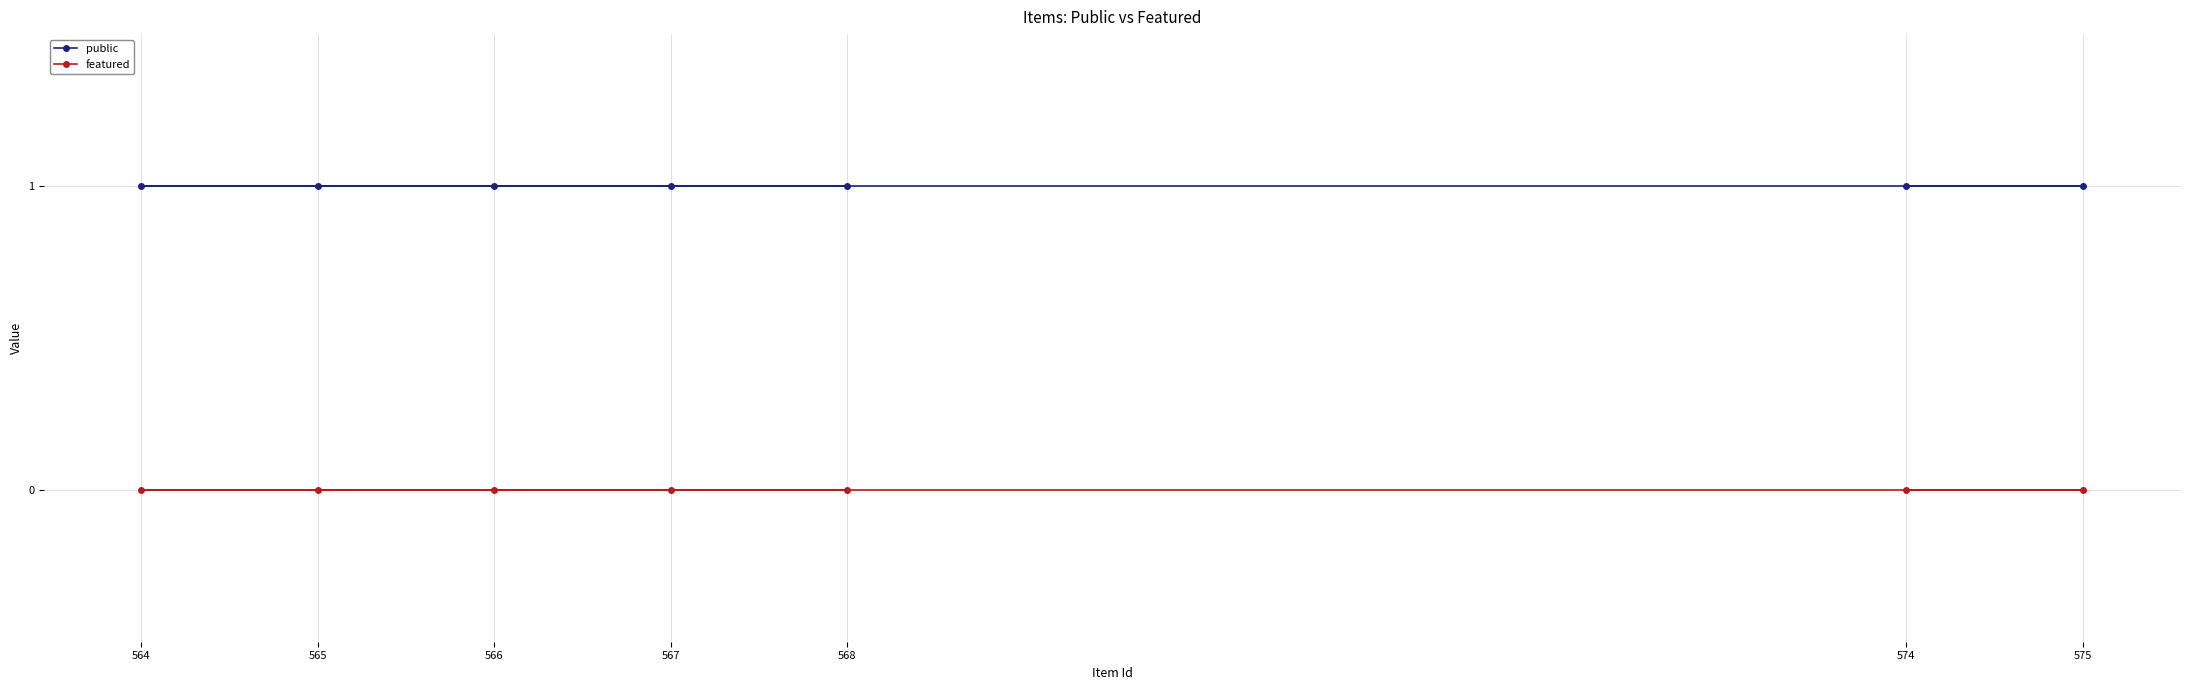

Is it true that featured equals 0 at 566?

True